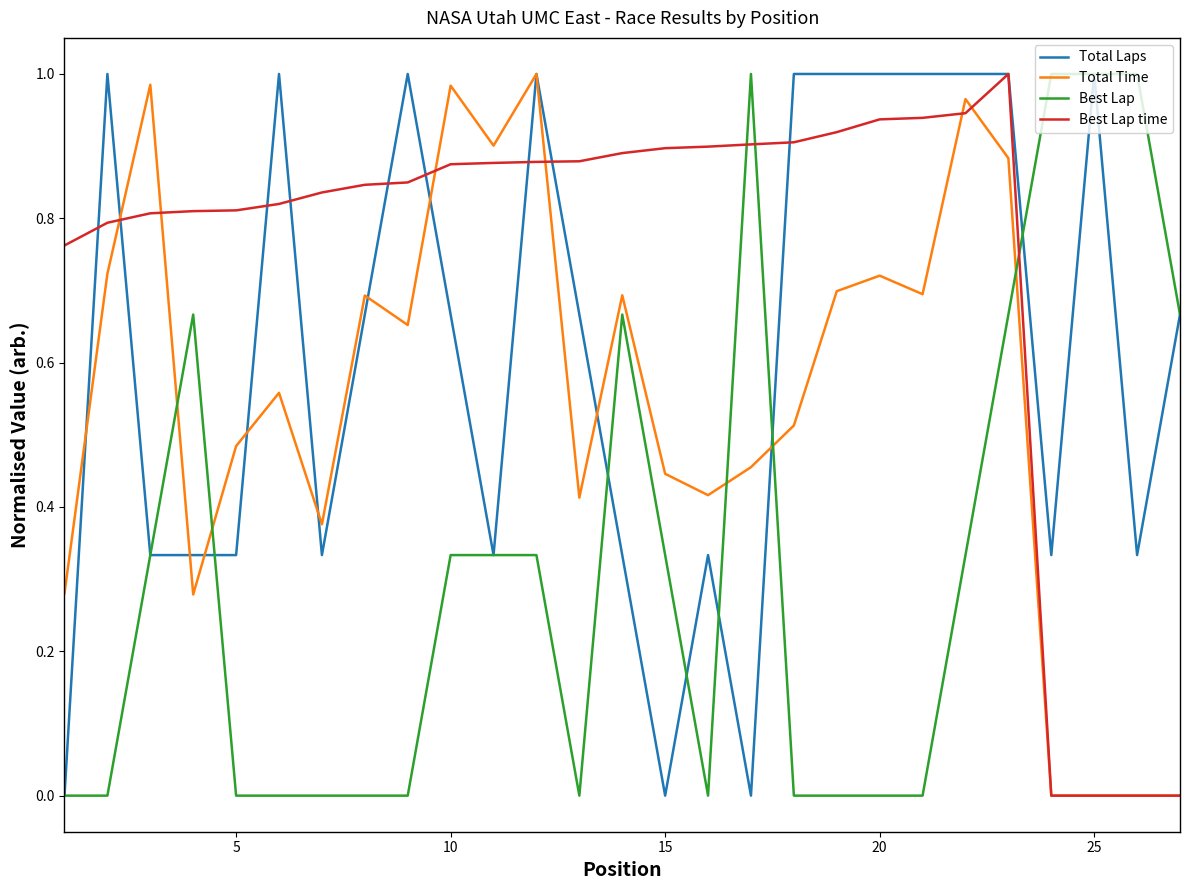

List the series in order of their overall mean, highest first.

Best Lap time, Total Laps, Total Time, Best Lap